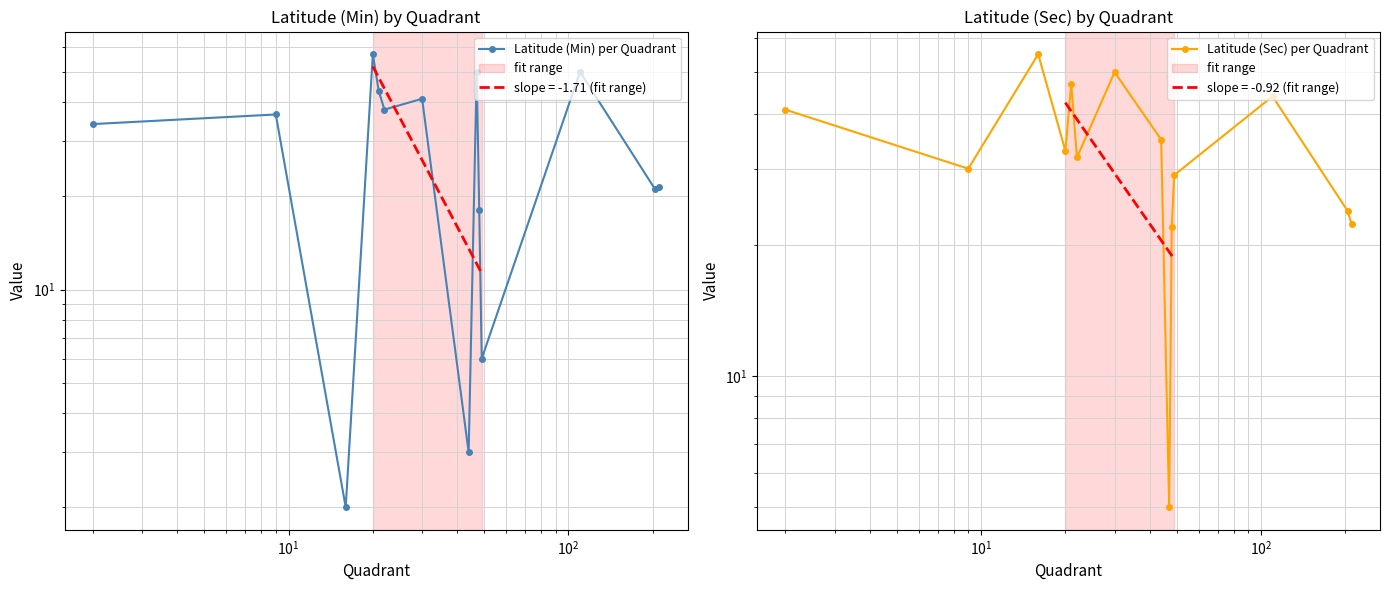

Is the value of Latitude (Min) per Quadrant at 13 greater than the value of Latitude (Sec) per Quadrant at $\mathdefault{10^{-1}}$?

No